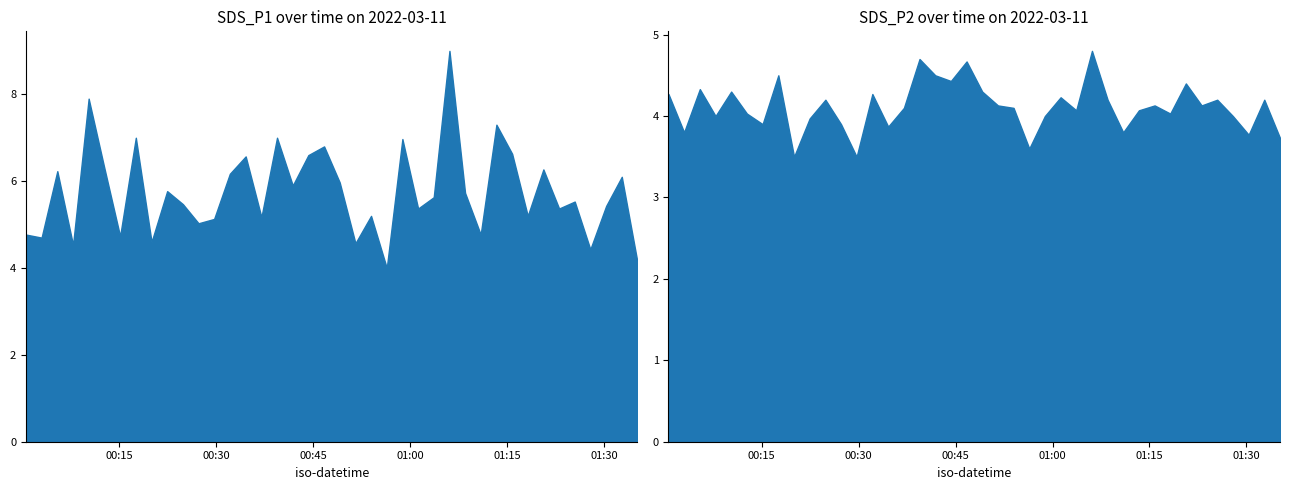

At which category does SDS_P2 reach its first local peak?

2